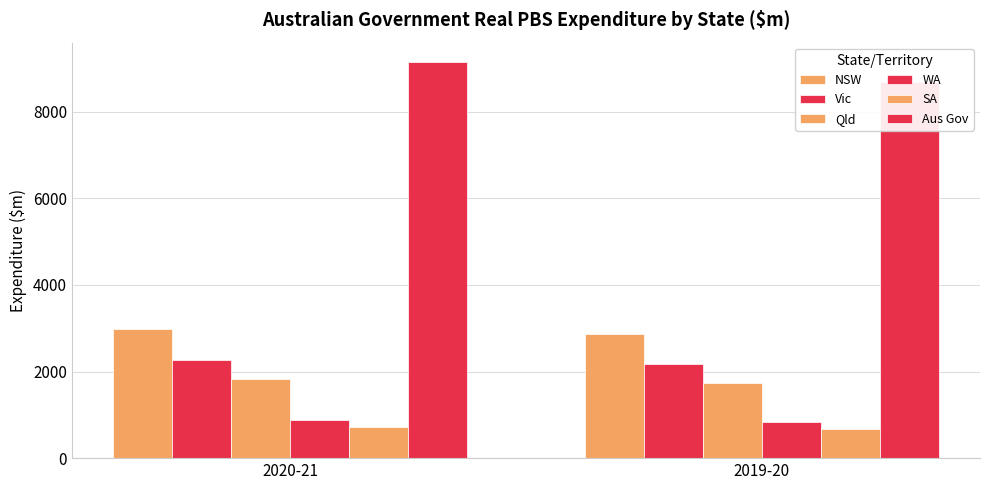

Does the chart contain any negative values?

No